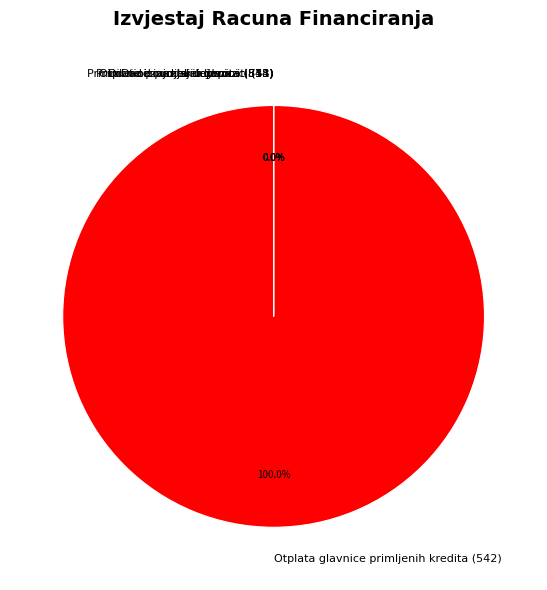

Between Primljeni povrati glavnica danih zajmova and Izdaci za dionice i udjele u glavnici, which is larger?

Primljeni povrati glavnica danih zajmova